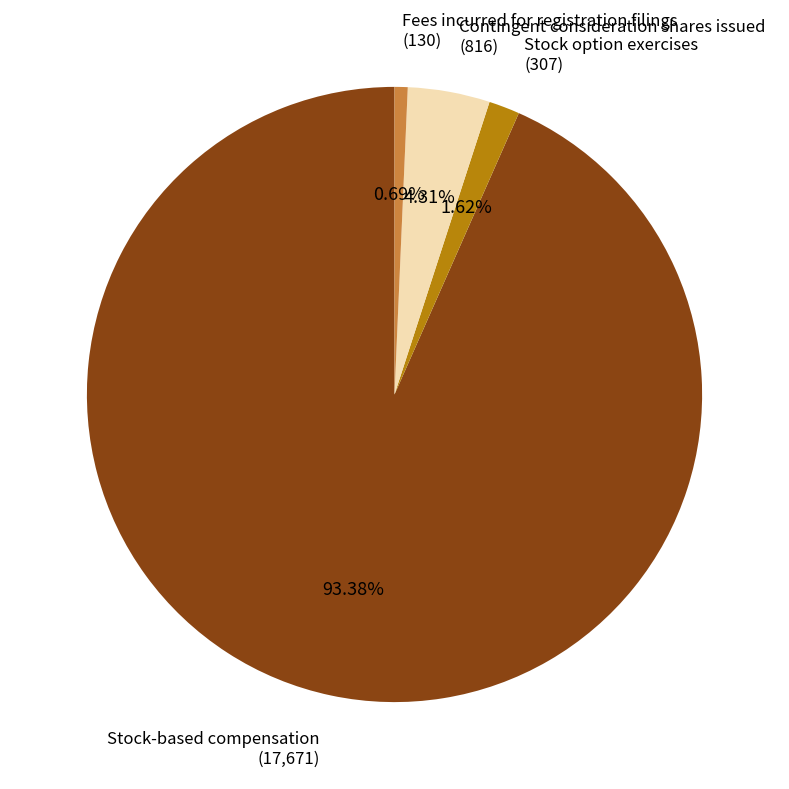

How many segments does this pie chart have?

4